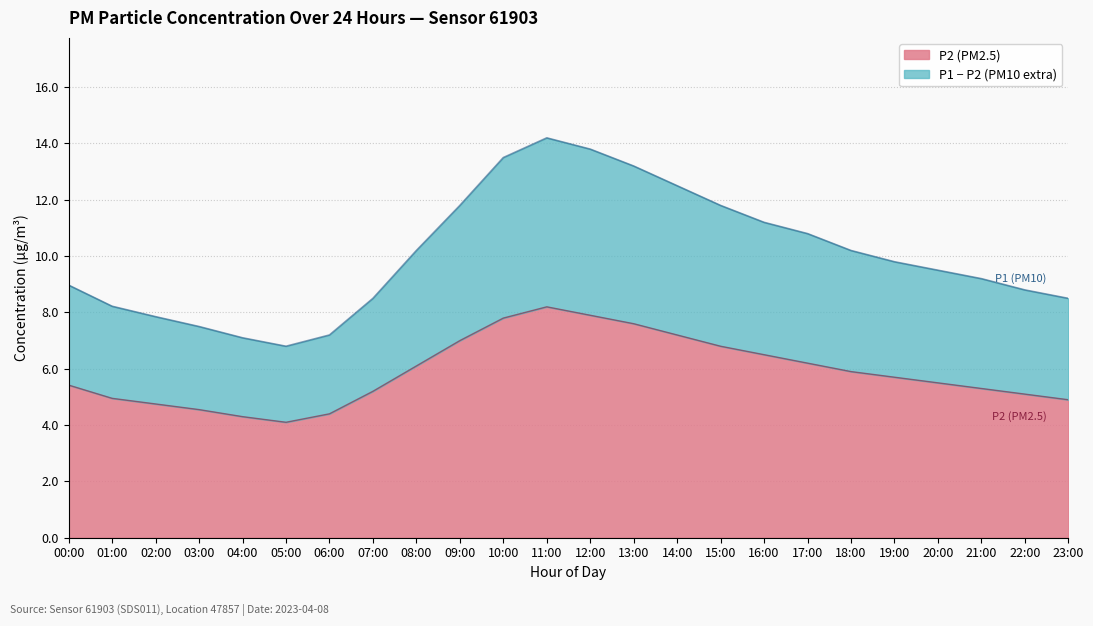

Which label corresponds to the smallest value in the chart?

05:00